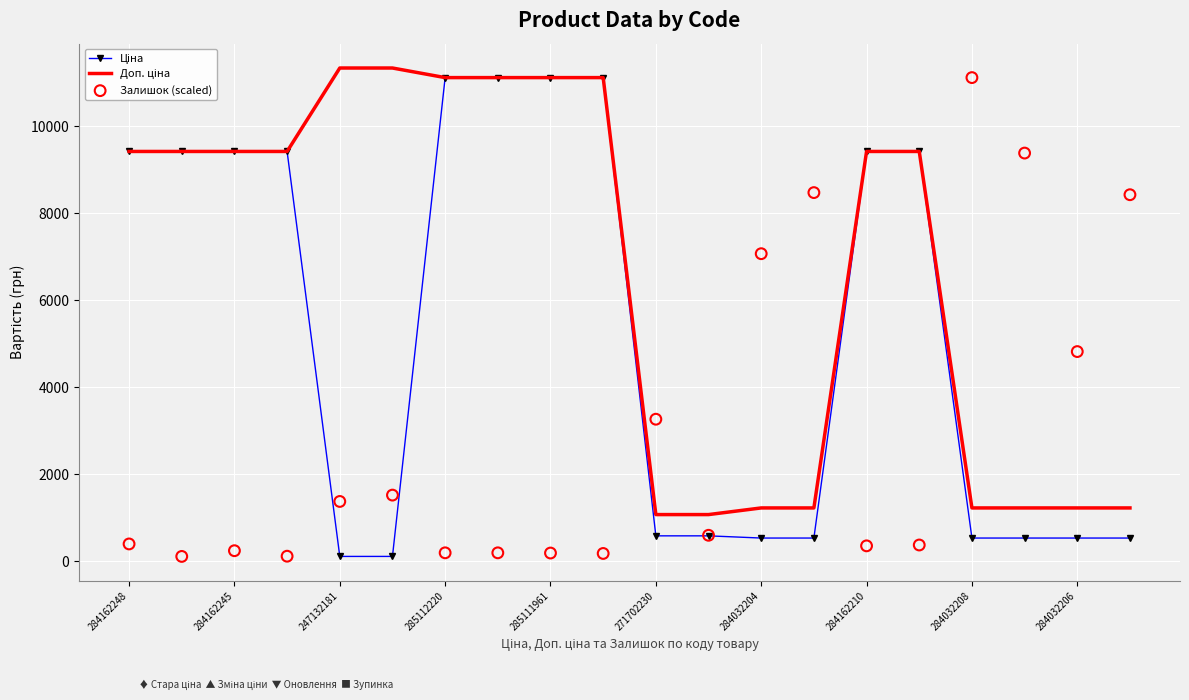

Is the value of Ціна at 13 greater than the value of Доп. ціна at 13?

No